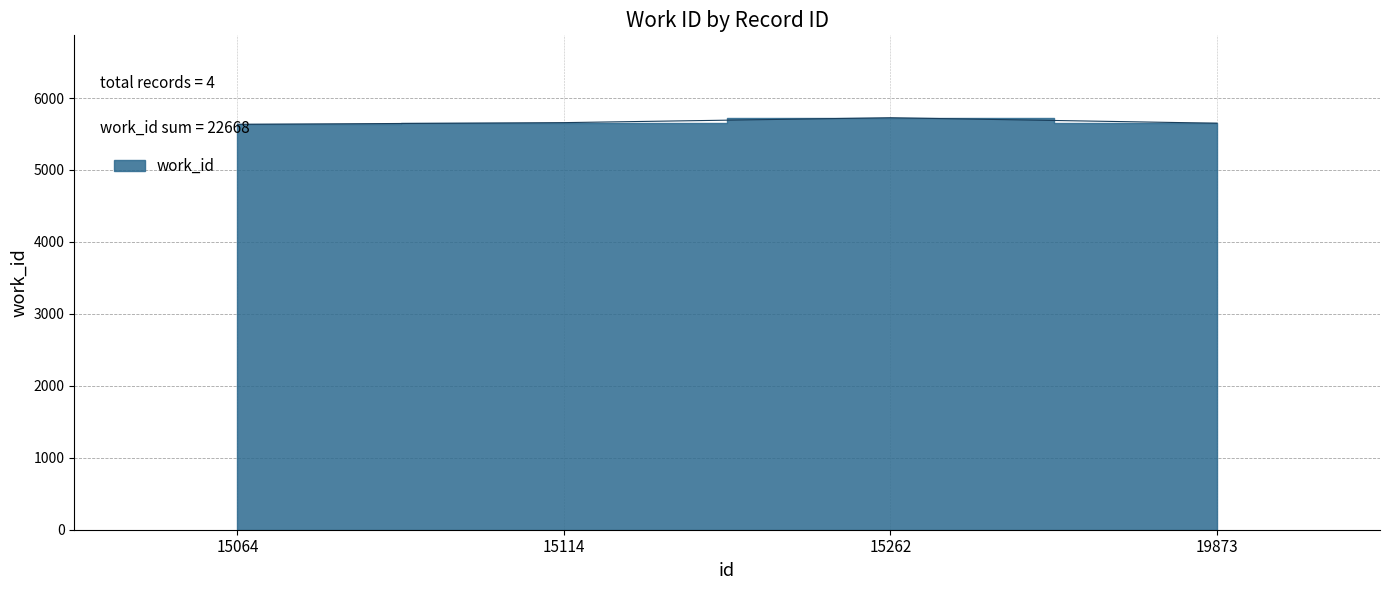

What value does the data have at 15114, to the nearest 5?

5660